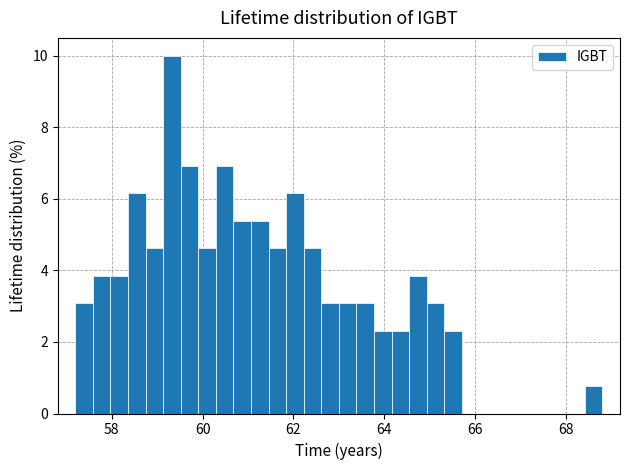

Read against the x-axis, roughly where is the centre of the tallest bar?

59.4